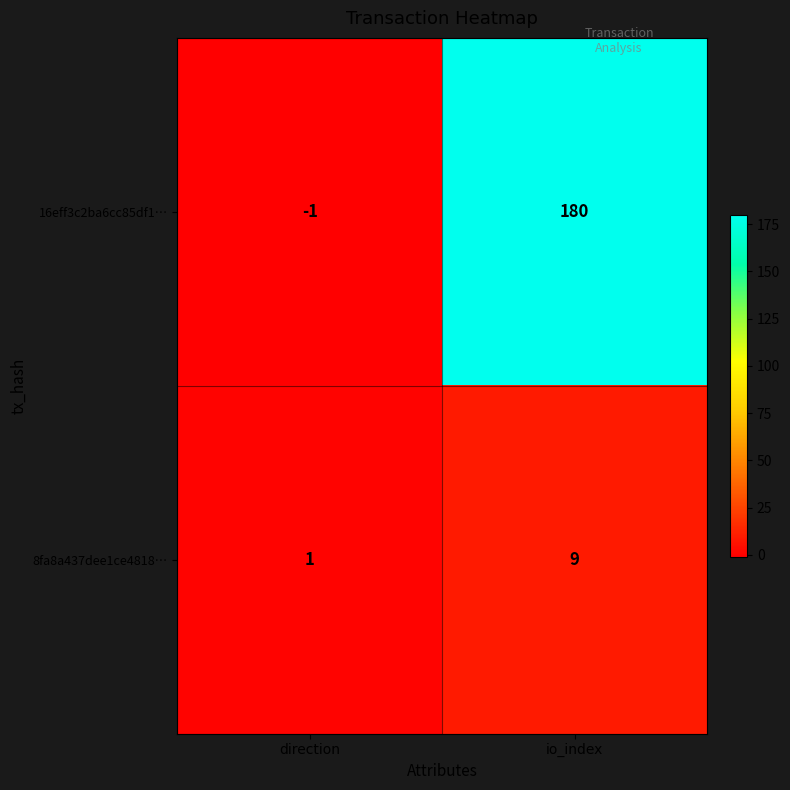

Is the value of 8fa8a437dee1ce4818… at io_index greater than the value of 16eff3c2ba6cc85df1… at direction?

Yes